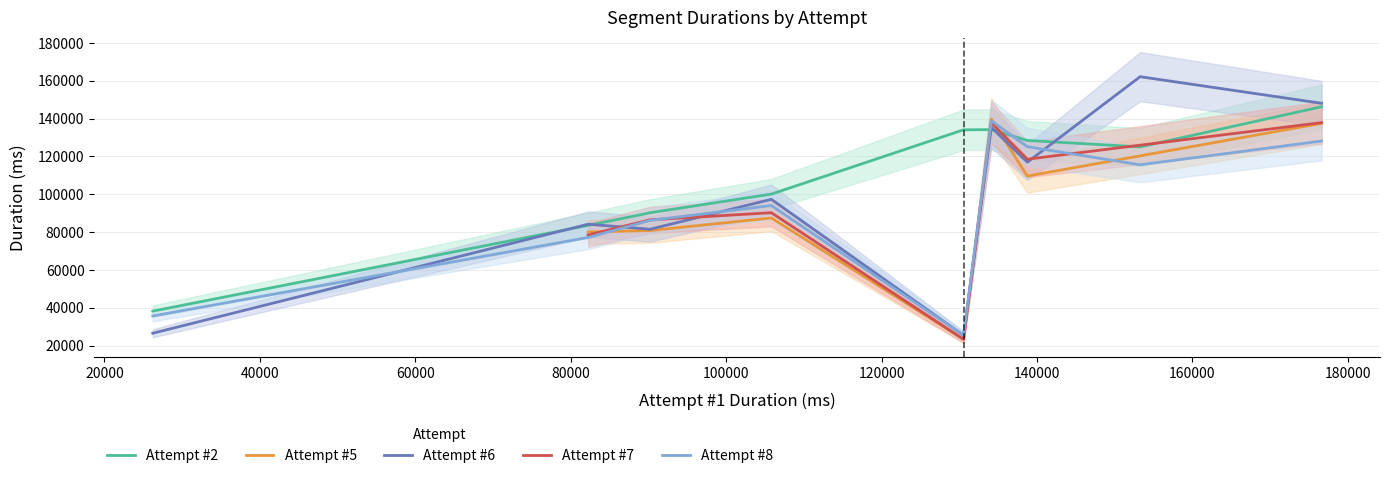

True or false: the data has more than 1 interior local peaks.

True